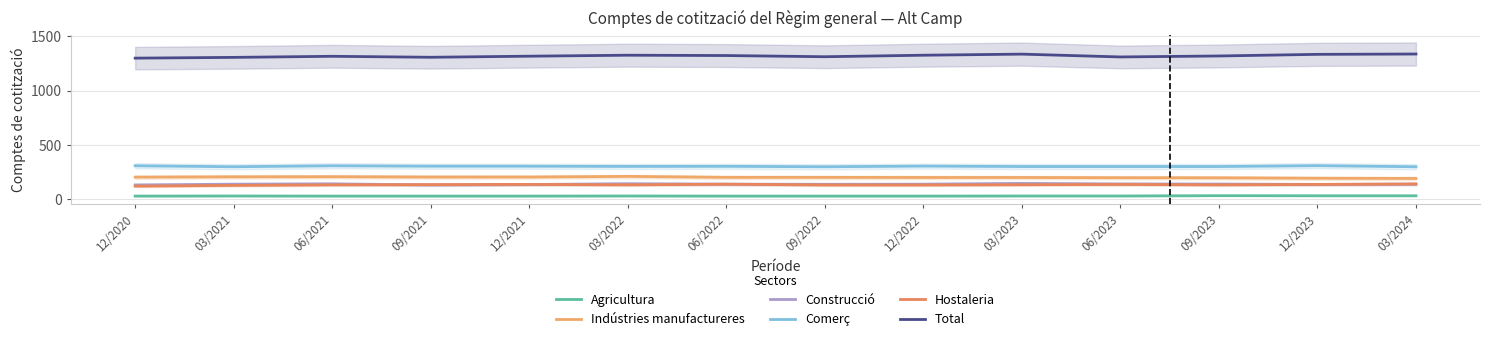

What is the maximum value shown in the chart?

1337